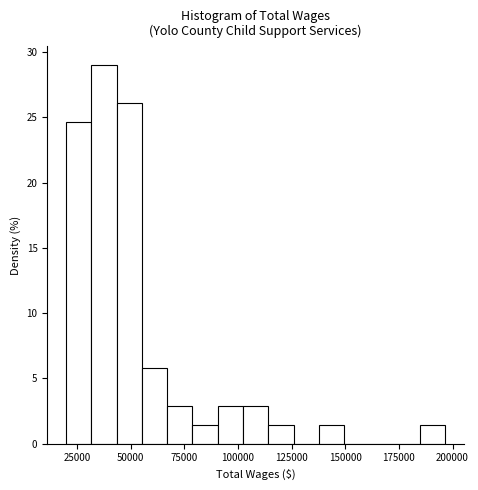

Read against the x-axis, roughly where is the centre of the tallest bar?

40000